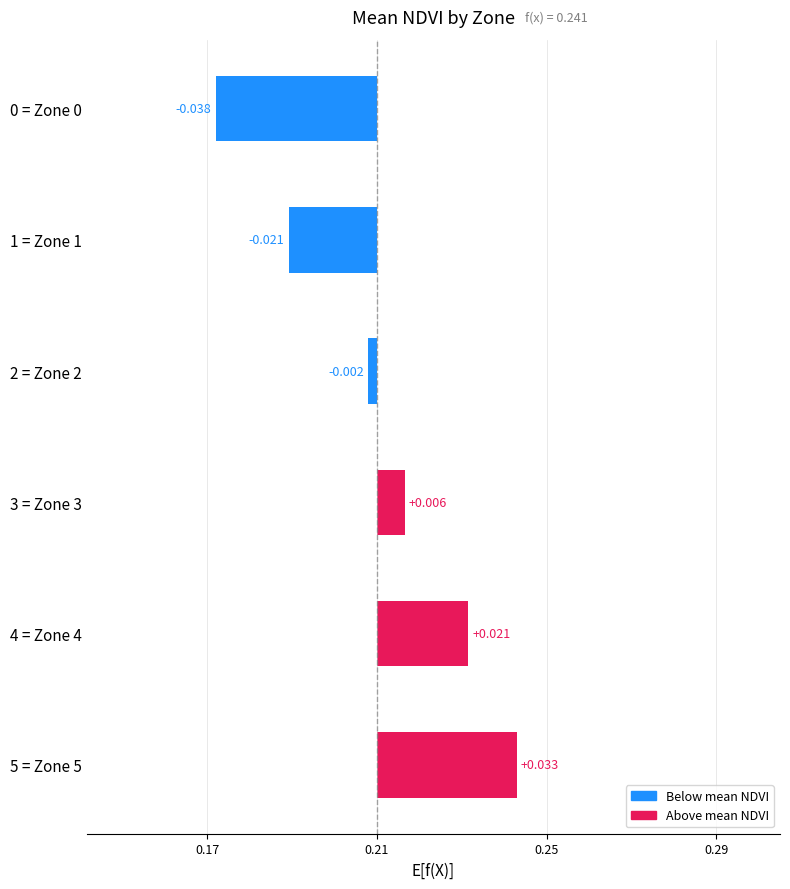

Does the chart contain any negative values?

Yes